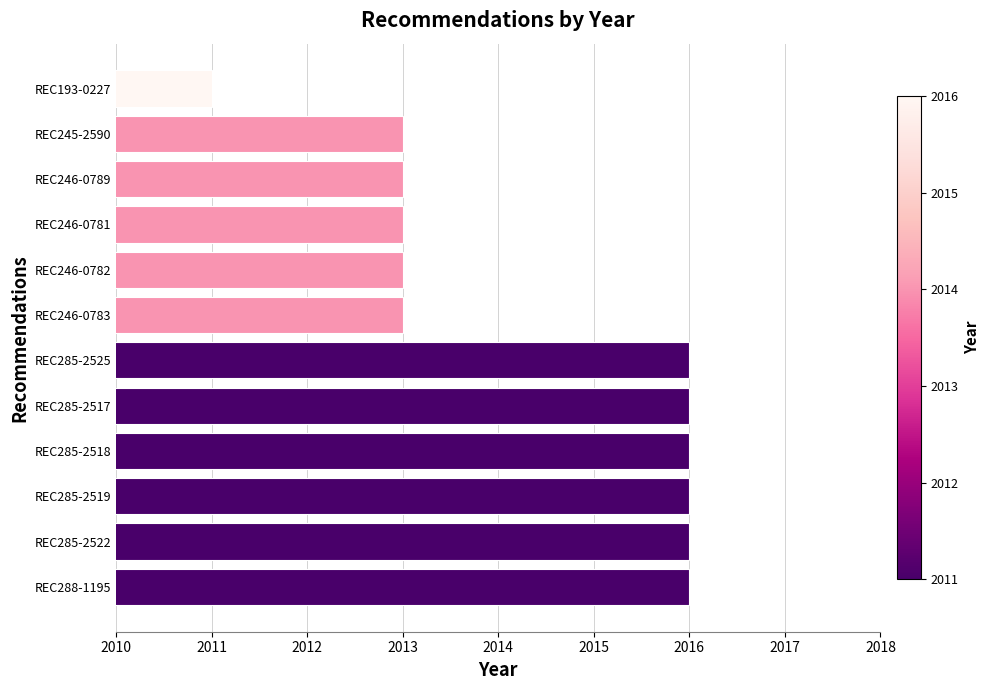

How many bars are there in total?

12